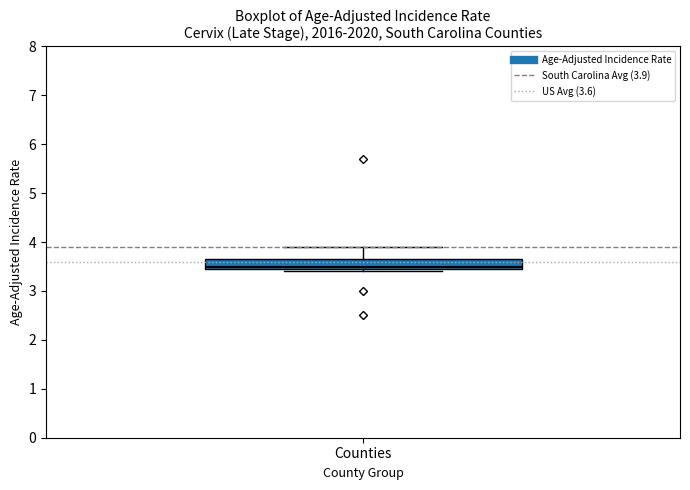

Read this box plot against the y-axis: the position of the median line, the range covered by the box, and the ends of both whiskers. The values are not printed on the chart, so give them approximately, as read against the axis.

median 3.5 (just above the box's lower edge), box 3.5 to 3.7, whiskers 3.4 to 3.9